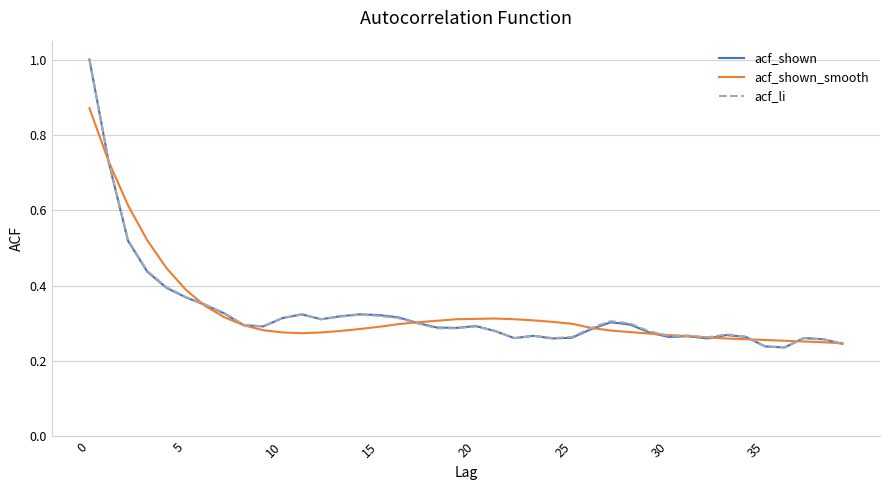

Which series has the largest range (max minus min)?

acf_shown